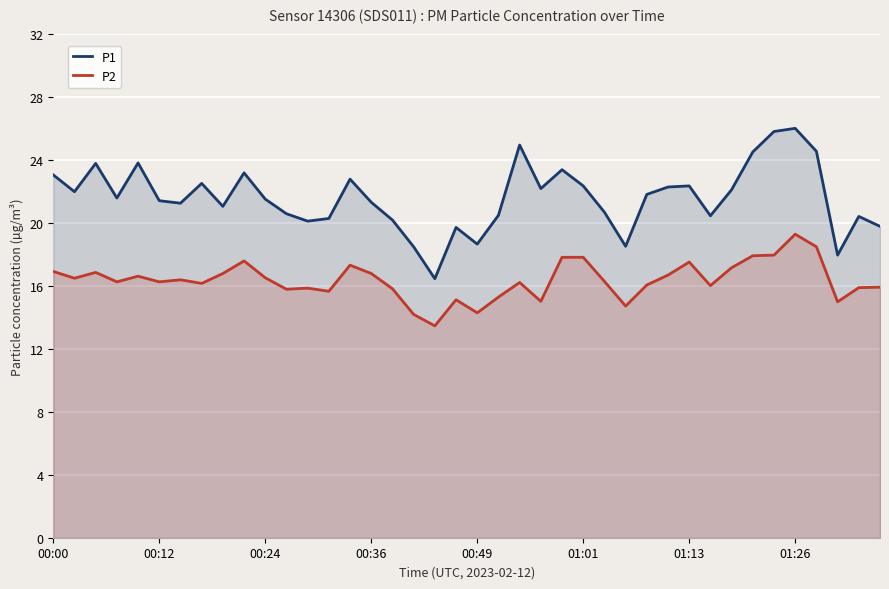

True or false: P2 has more than 0 interior local peaks.

True